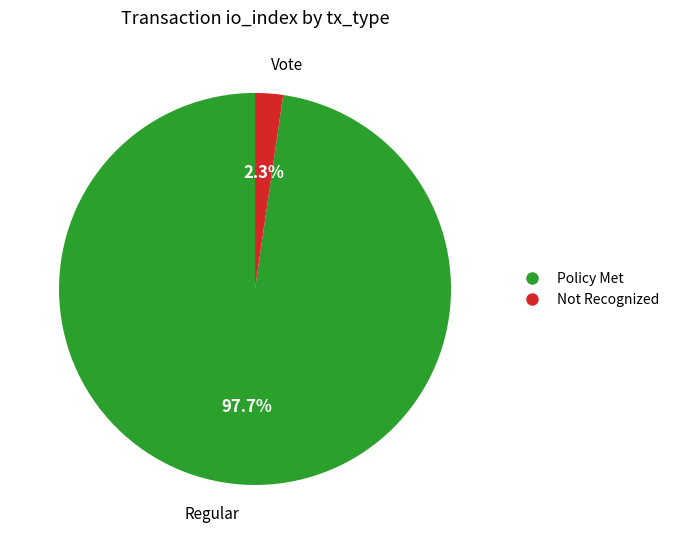

To the nearest percent, what is the average slice percentage?

50%